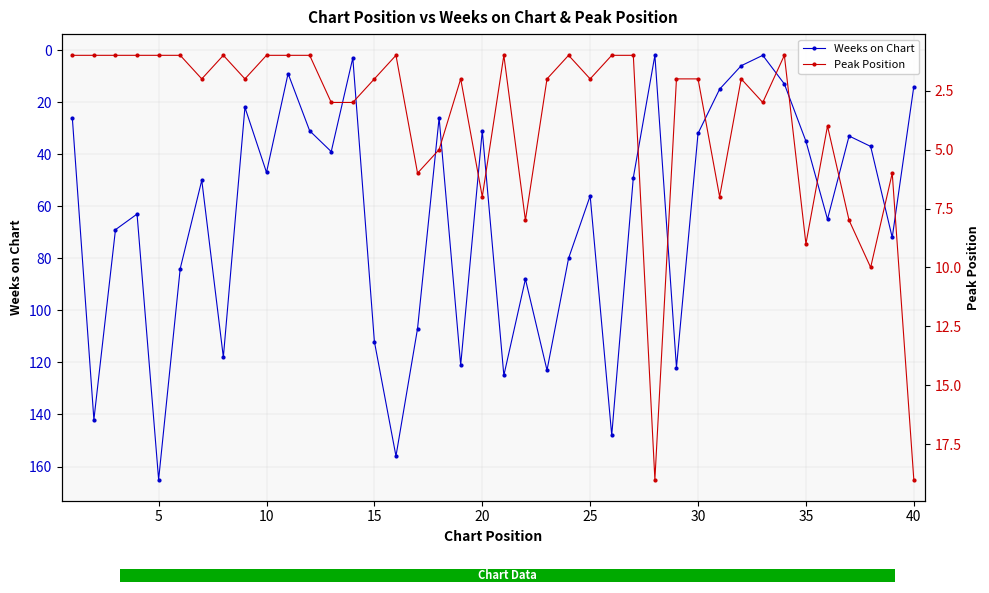

How many interior local valleys does the Weeks on Chart series have?

12